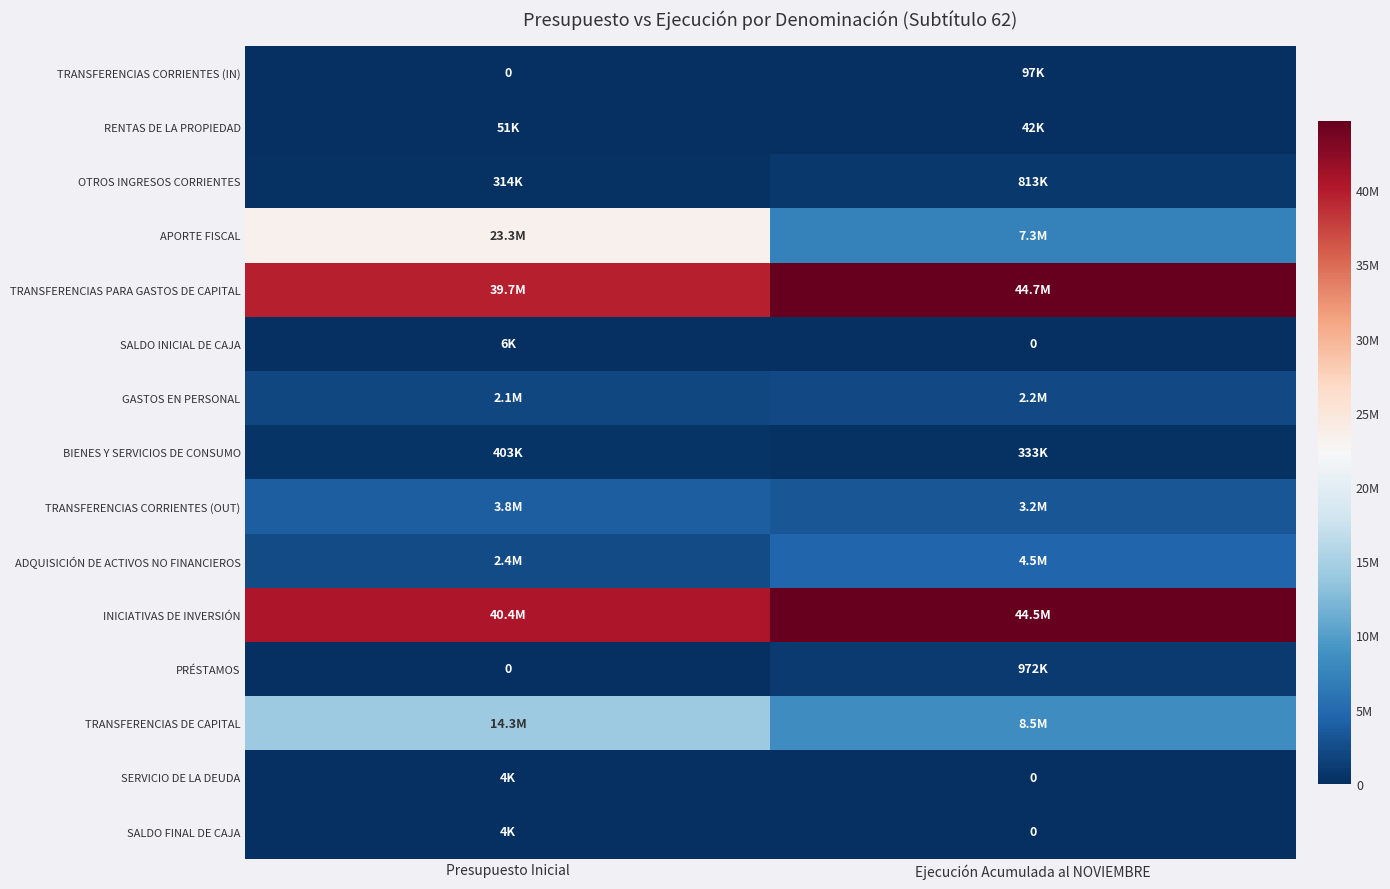

Which series has the largest range (max minus min)?

APORTE FISCAL